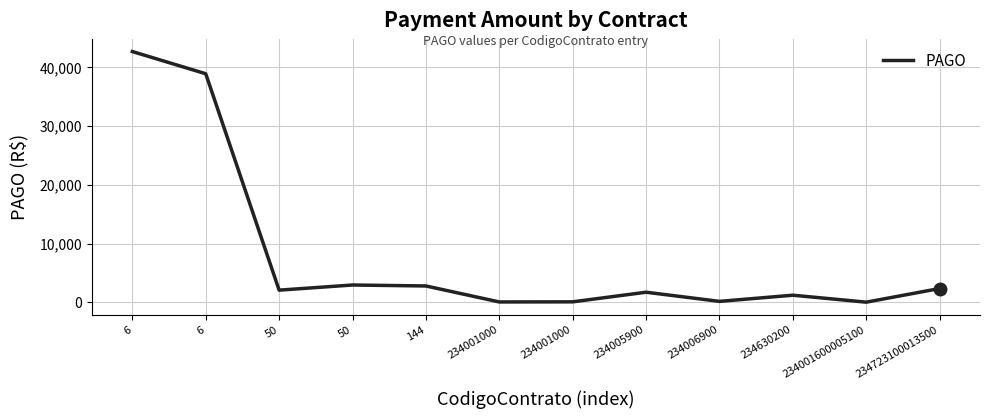

What is the change in value from 6 to 144?

-36101.1